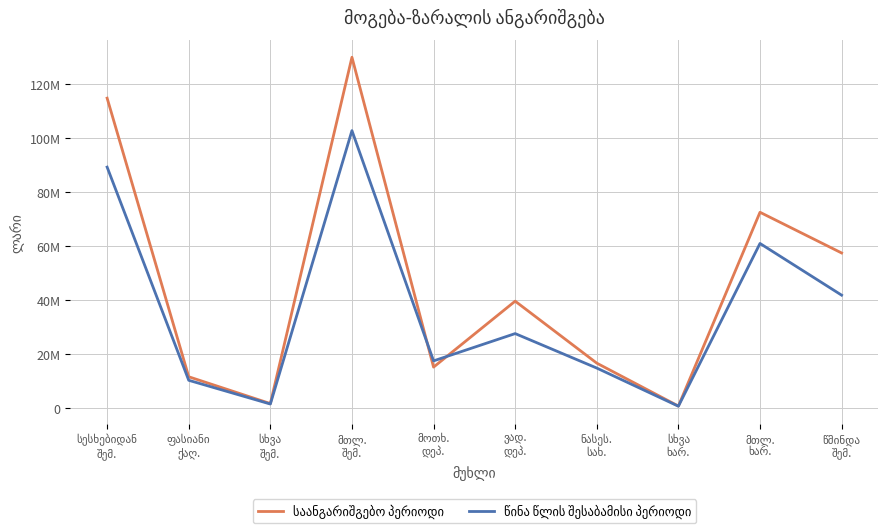

What is the difference between the maximum and second lowest values in the წინა წლის შესაბამისი პერიოდი series?

101317818.0